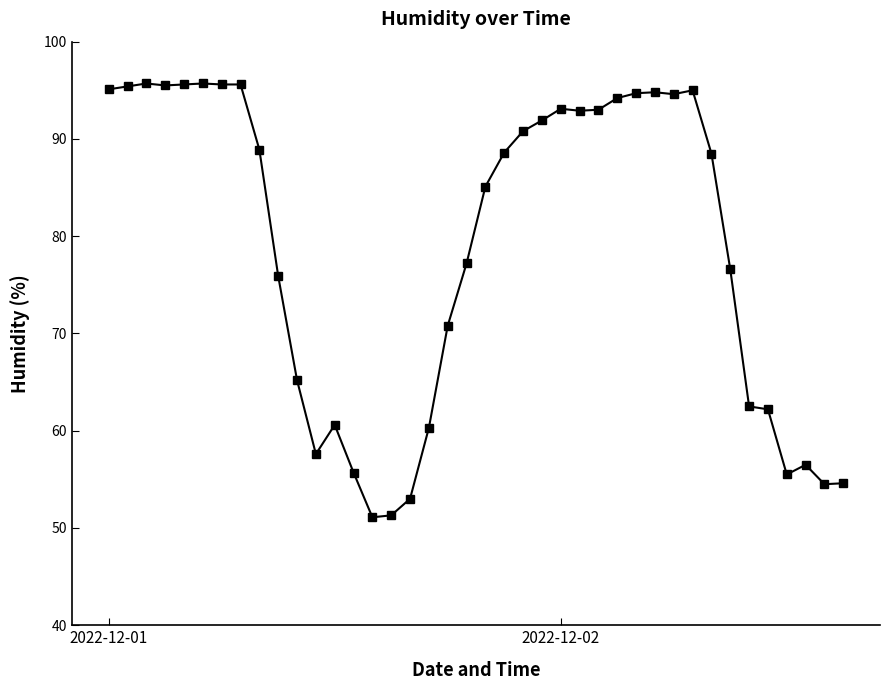

What is the smallest value displayed?

51.1